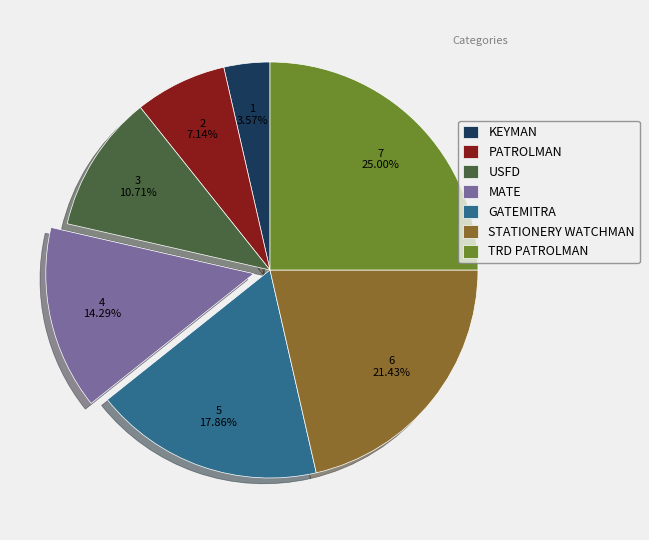

Count the number of slices in the pie.

7